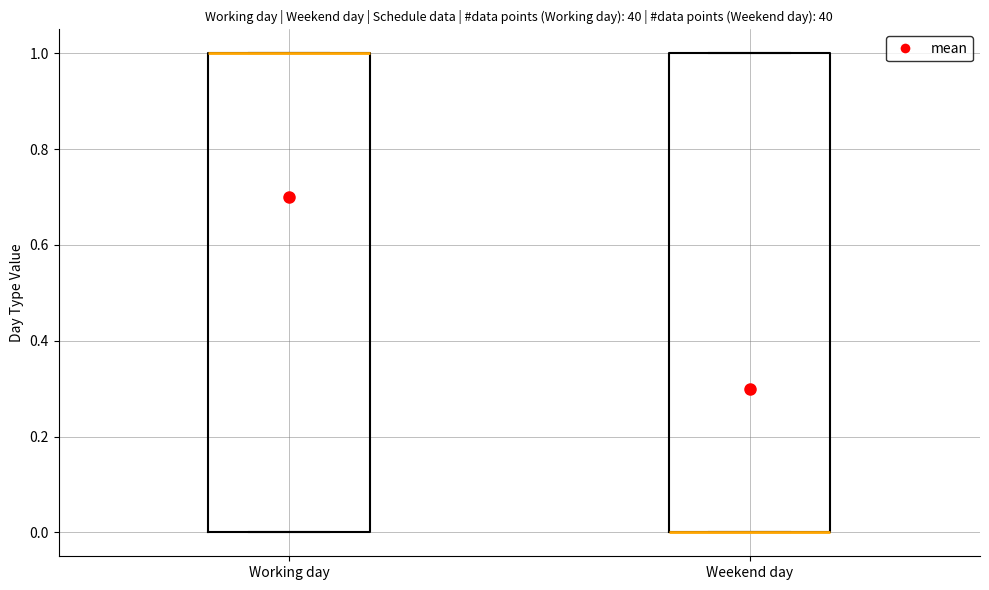

Reading left to right, transcribe this box plot: for each box, give where its median line is, the range the box spans, and where its two whiskers end, as read against the y-axis. The values are not printed on the chart, so give them approximately, as read against the axis.

Working day: median 1 (drawn on the box's upper edge), box 0 to 1, whiskers 0 to 1
Weekend day: median 0 (drawn on the box's lower edge), box 0 to 1, whiskers 0 to 1